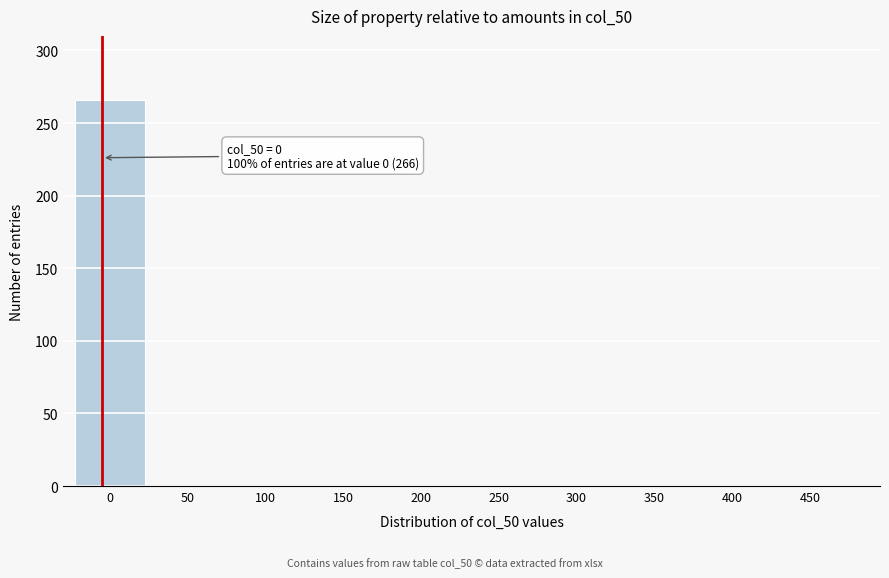

Reading right to left, extract all data points from this chart.

450=0	400=0	350=0	300=0	250=0	200=0	150=0	100=0	50=0	0=266